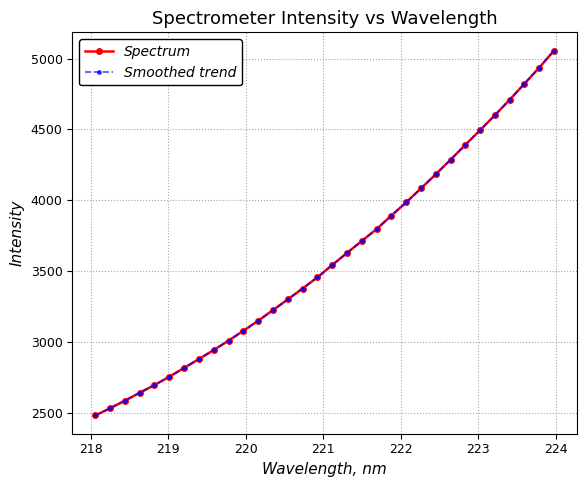

Does the chart have visible grid lines?

Yes